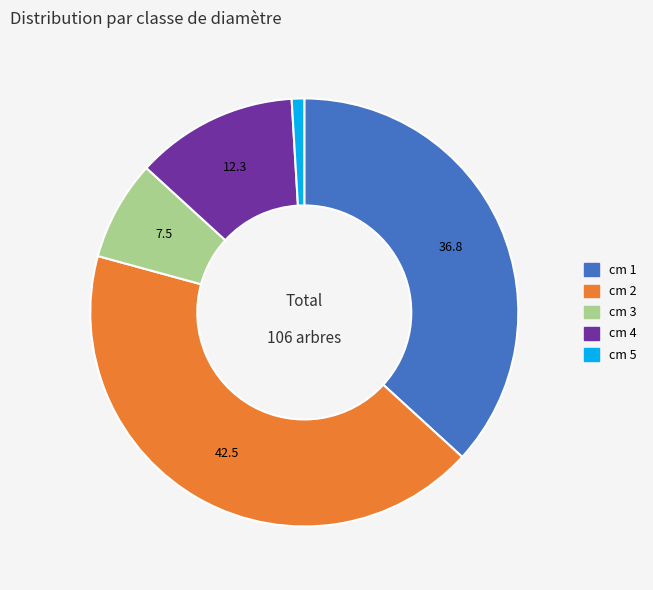

Is there a majority slice in this chart?

No